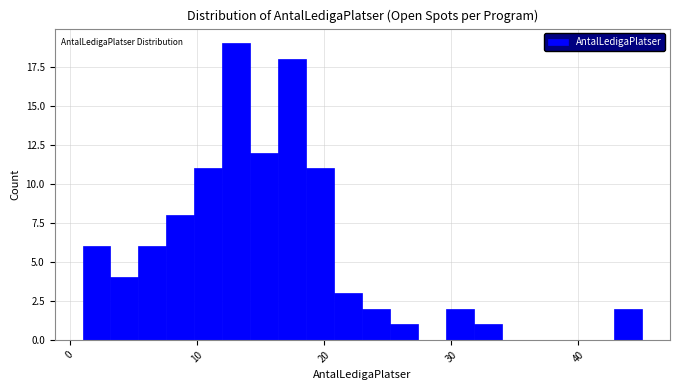

Read against the x-axis, roughly where is the centre of the tallest bar?

13